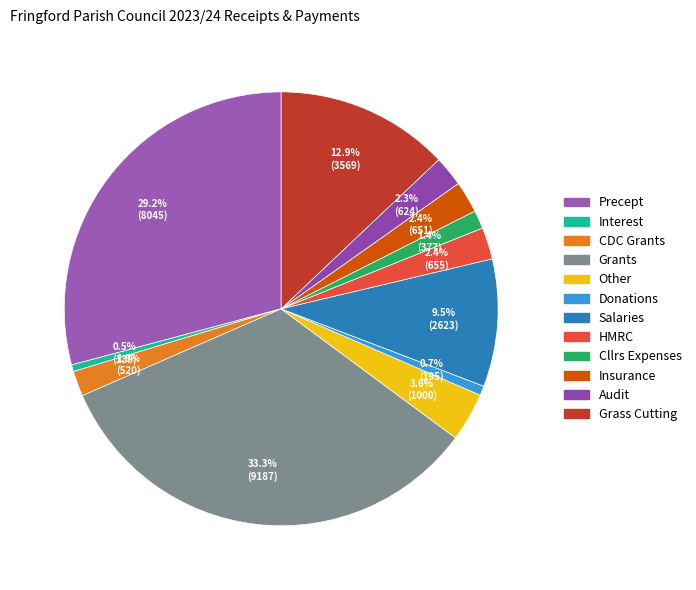

To the nearest percent, what is the difference between the largest and smallest slice percentages?

33%